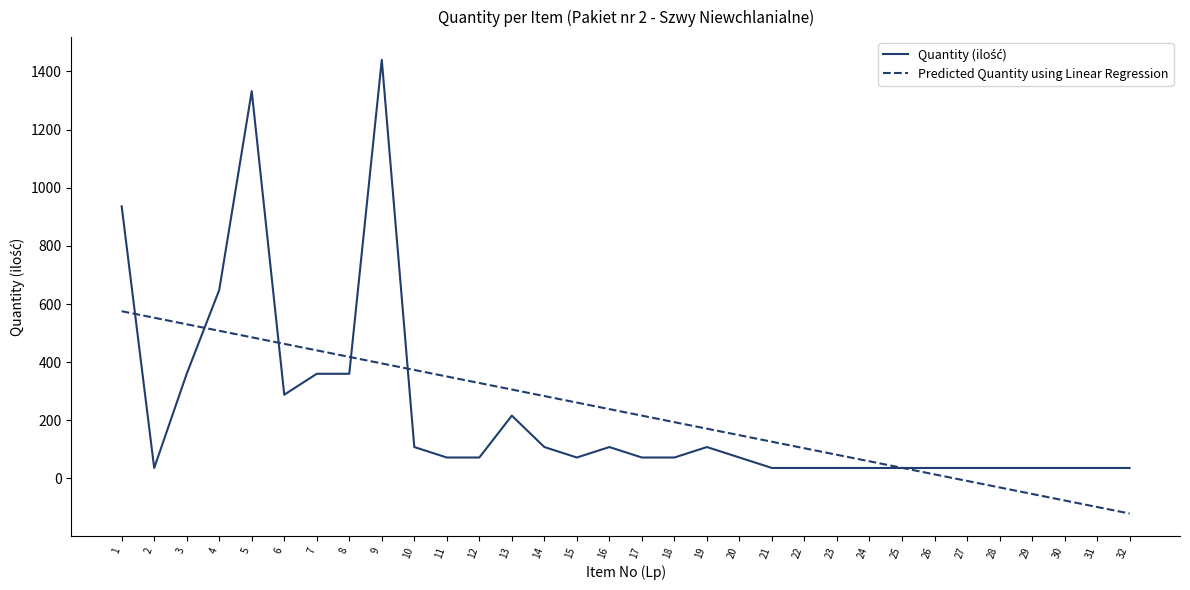

The Predicted Quantity using Linear Regression series shows 141.5 at 15. True or false?

False